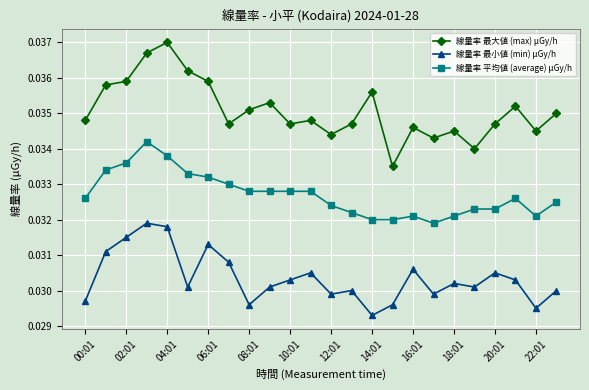

Which series has the widest spread of values?

線量率 最大値 (max) μGy/h